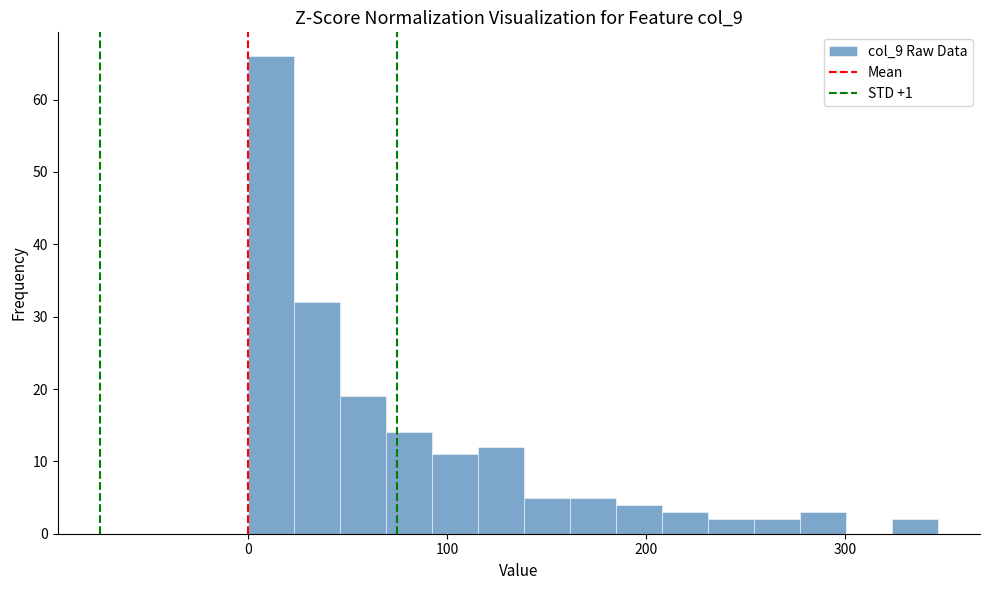

Around what value on the x-axis is the tallest bar? Give the approximate position of its centre, as read against the axis.

10